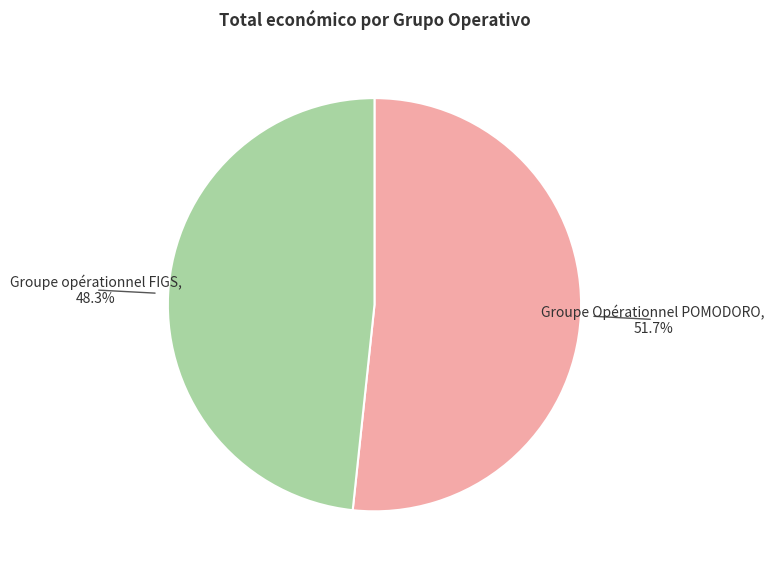

What is the smallest slice in the pie chart?

Groupe opérationnel FIGS